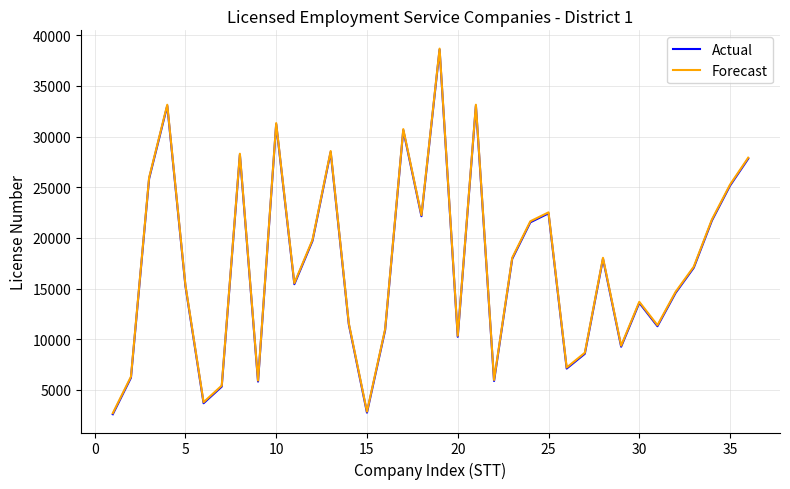

What is the minimum value for Forecast?

2708